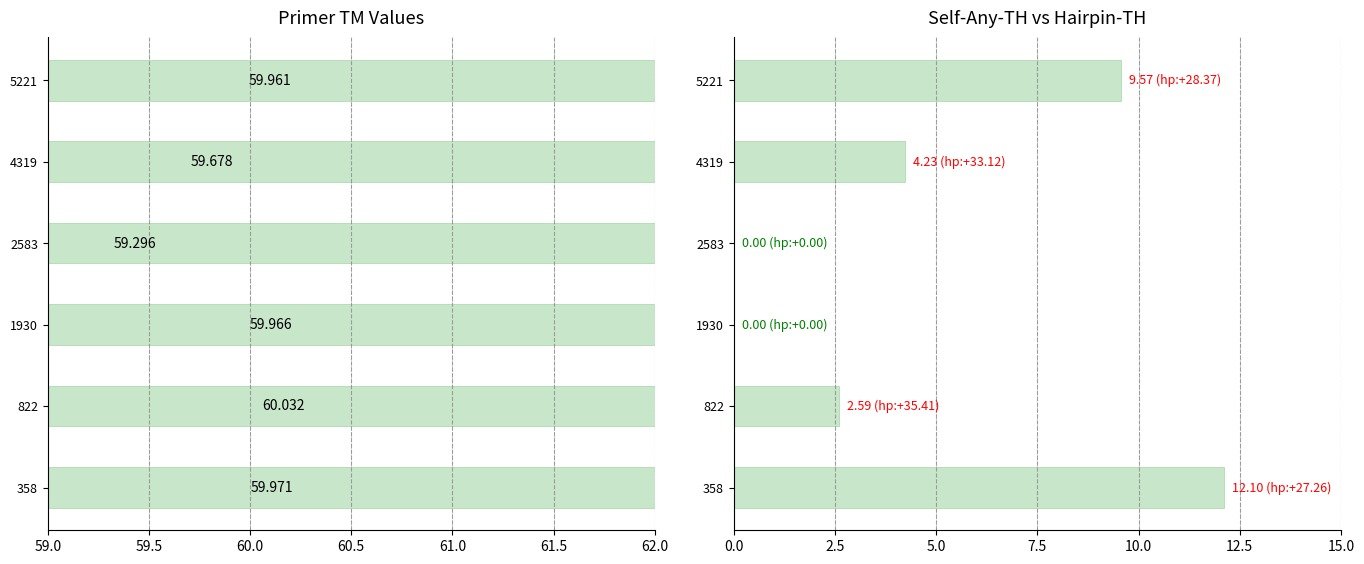

Are the bars grouped side by side (vs. stacked)?

Yes